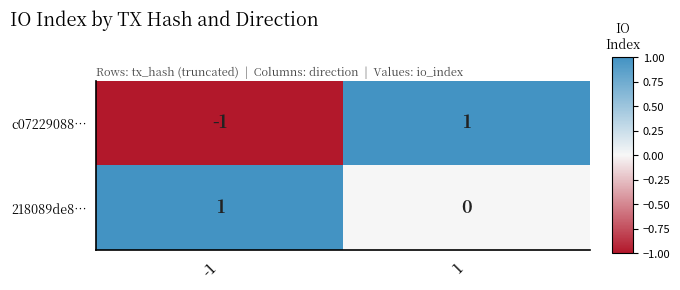

Which series has the largest range (max minus min)?

c07229088…